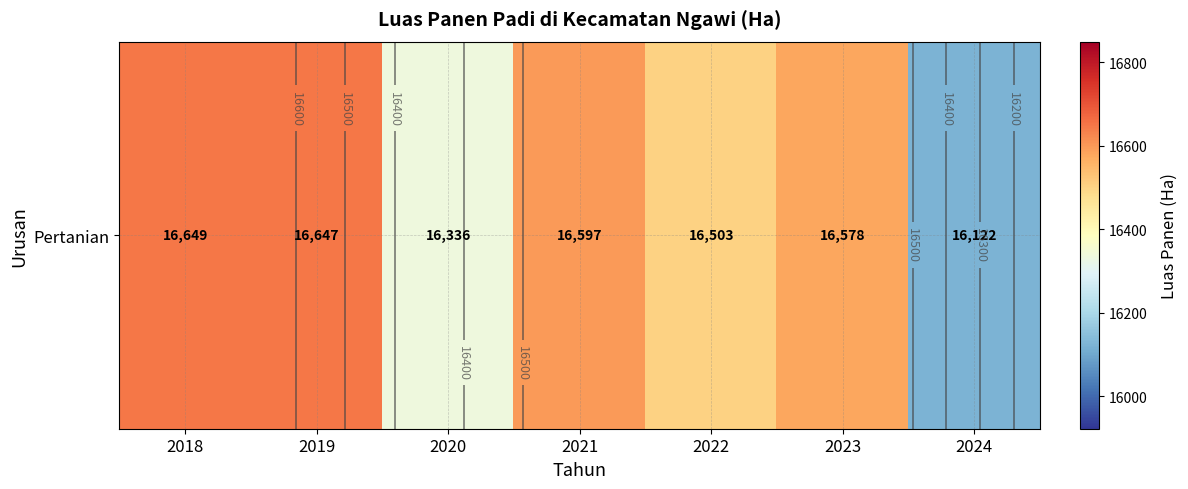

What is the sum of all values?

115432